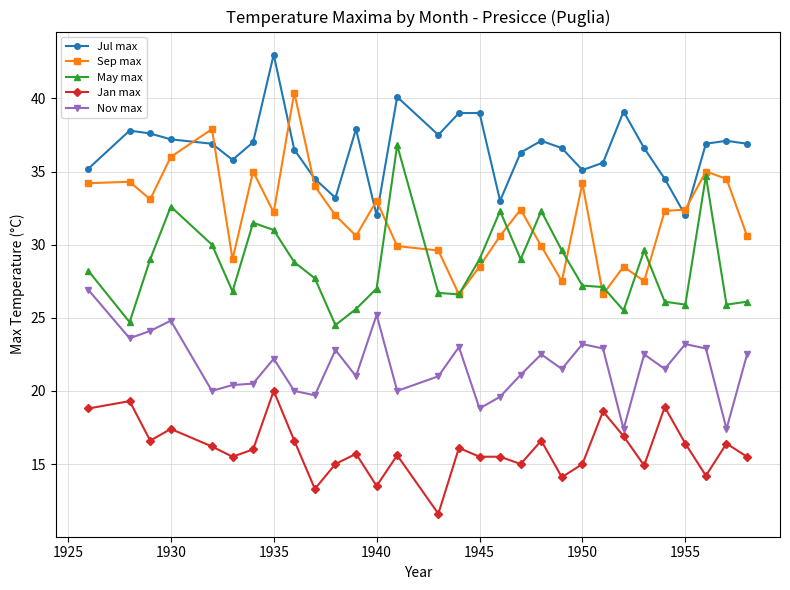

List the series in order of their overall mean, highest first.

Jul max, Sep max, May max, Nov max, Jan max